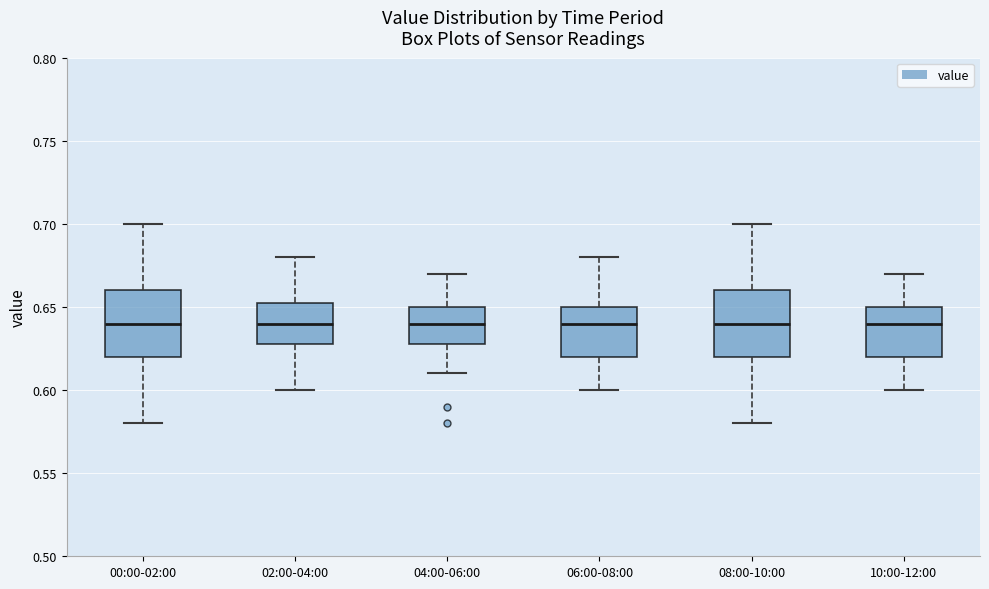

Reading left to right, transcribe this box plot: for each box, give where its median line is, the range the box spans, and where its two whiskers end, as read against the y-axis. The values are not printed on the chart, so give them approximately, as read against the axis.

00:00-02:00: median 0.640, box 0.620 to 0.660, whiskers 0.580 to 0.700
02:00-04:00: median 0.640, box 0.630 to 0.655, whiskers 0.600 to 0.680
04:00-06:00: median 0.640, box 0.630 to 0.650, whiskers 0.610 to 0.670
06:00-08:00: median 0.640, box 0.620 to 0.650, whiskers 0.600 to 0.680
08:00-10:00: median 0.640, box 0.620 to 0.660, whiskers 0.580 to 0.700
10:00-12:00: median 0.640, box 0.620 to 0.650, whiskers 0.600 to 0.670